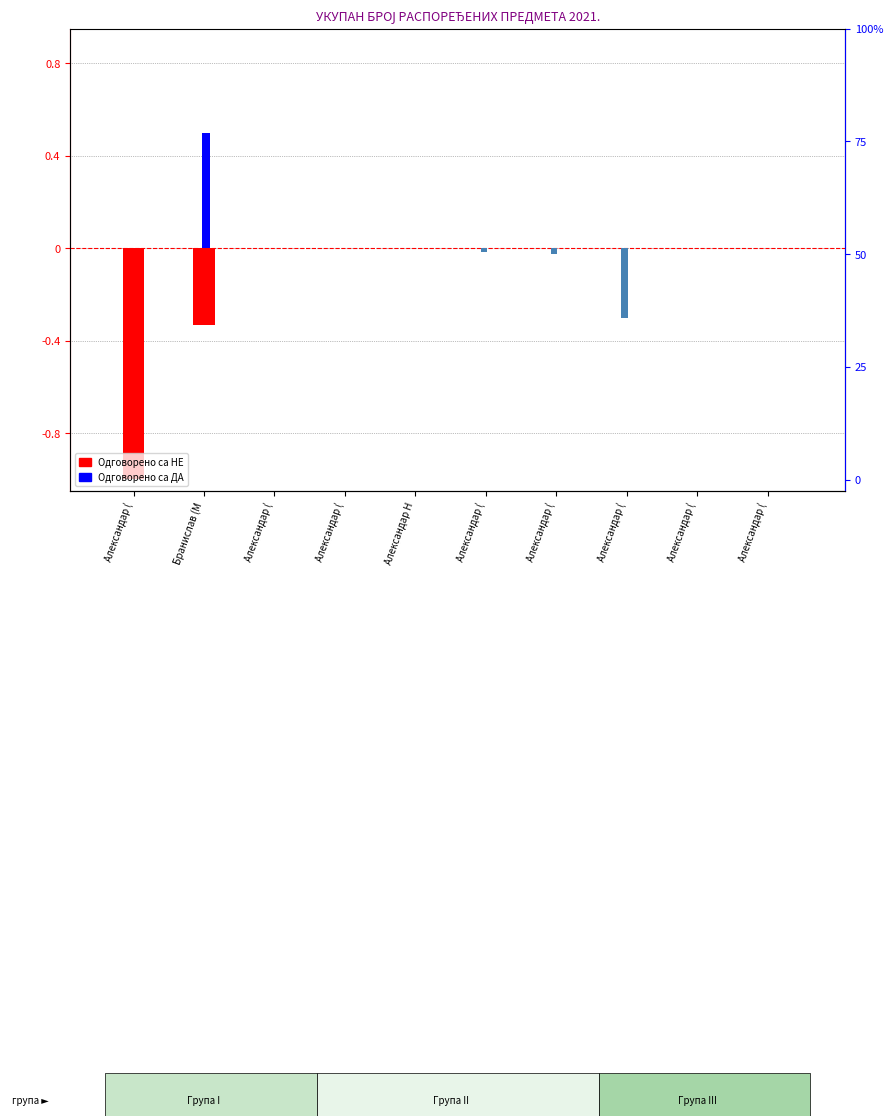

How many groups of bars are there?

10